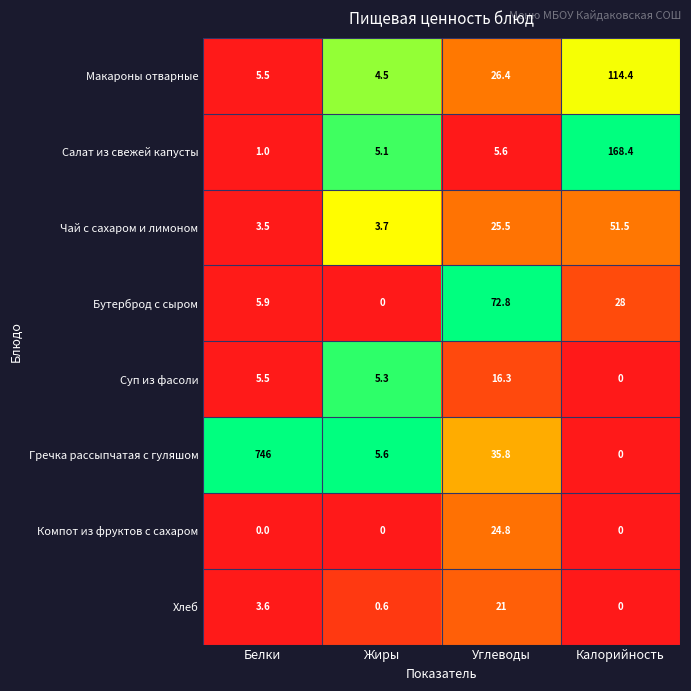

What is the sum of the Хлеб values at Белки and Жиры?

4.2